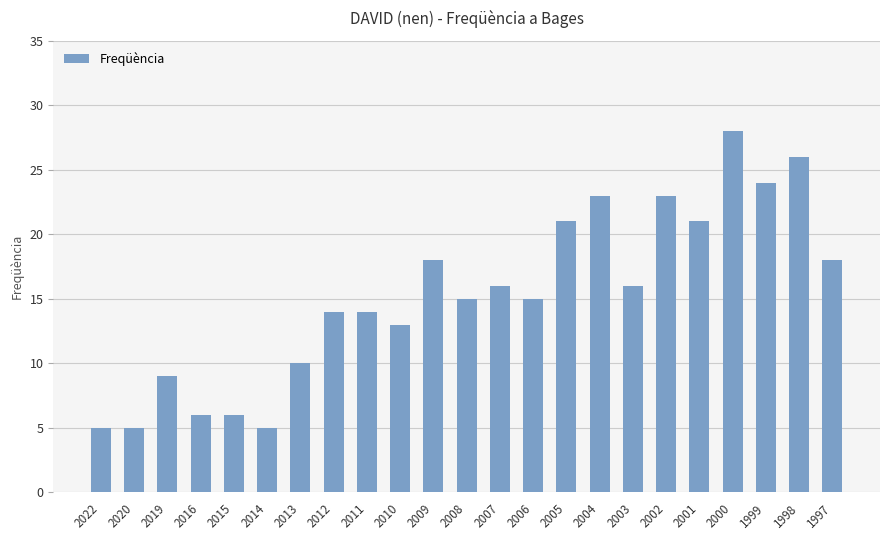

Is it true that the value at 2004 is 23?

True